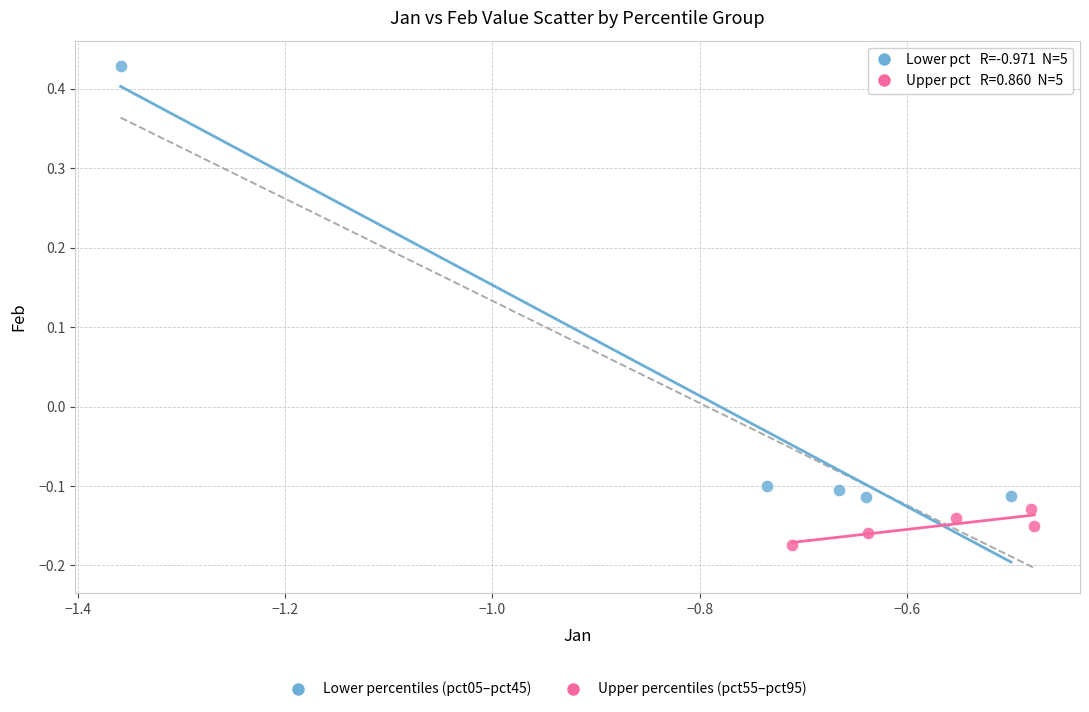

Which series has the largest Y range (max minus min)?

Lower percentiles (pct05–pct45)